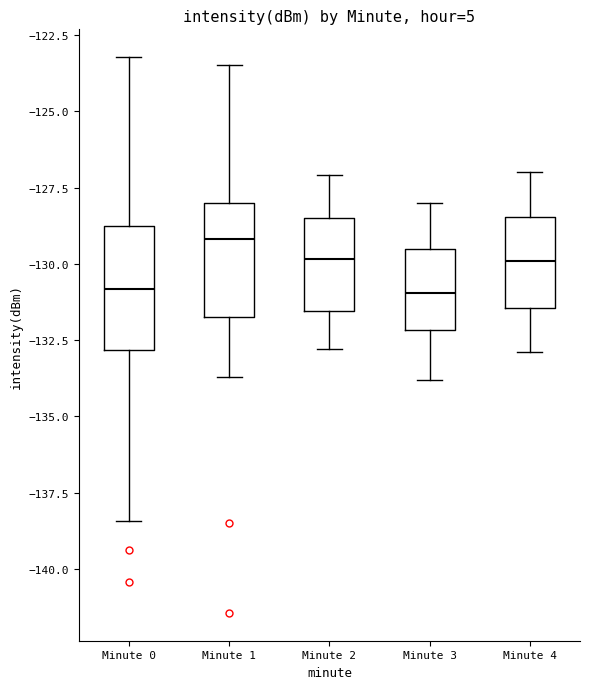

Reading left to right, transcribe this box plot: for each box, give where its median line is, the range the box spans, and where its two whiskers end, as read against the y-axis. The values are not printed on the chart, so give them approximately, as read against the axis.

Minute 0: median -131.0, box -133.0 to -129.0, whiskers -138.5 to -123.0
Minute 1: median -129.0, box -131.5 to -128.0, whiskers -133.5 to -123.5
Minute 2: median -130.0, box -131.5 to -128.5, whiskers -133.0 to -127.0
Minute 3: median -131.0, box -132.0 to -129.5, whiskers -134.0 to -128.0
Minute 4: median -130.0, box -131.5 to -128.5, whiskers -133.0 to -127.0